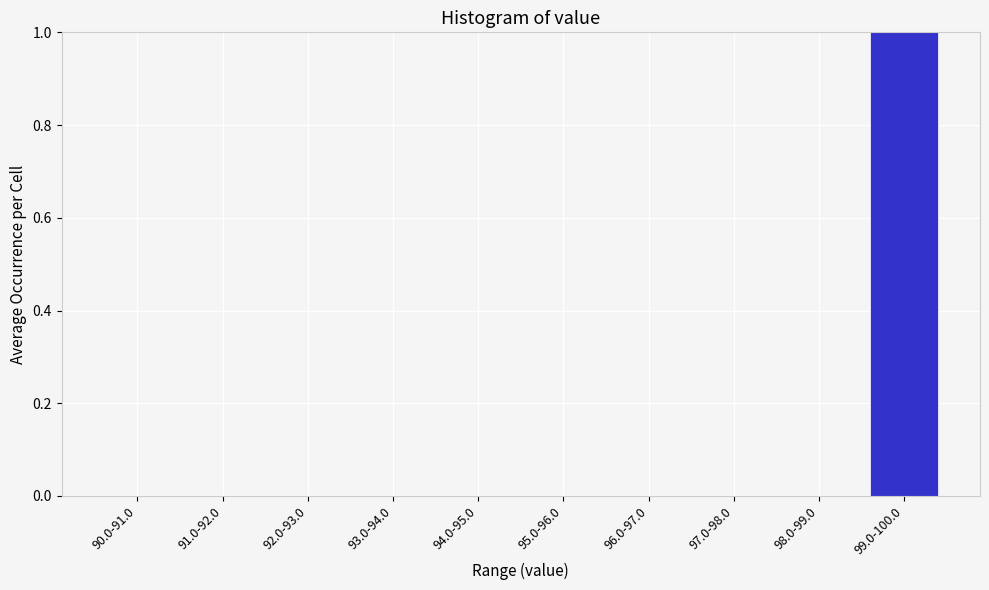

Reading left to right, transcribe all the data shown in this chart.

90.0-91.0=0	91.0-92.0=0	92.0-93.0=0	93.0-94.0=0	94.0-95.0=0	95.0-96.0=0	96.0-97.0=0	97.0-98.0=0	98.0-99.0=0	99.0-100.0=1